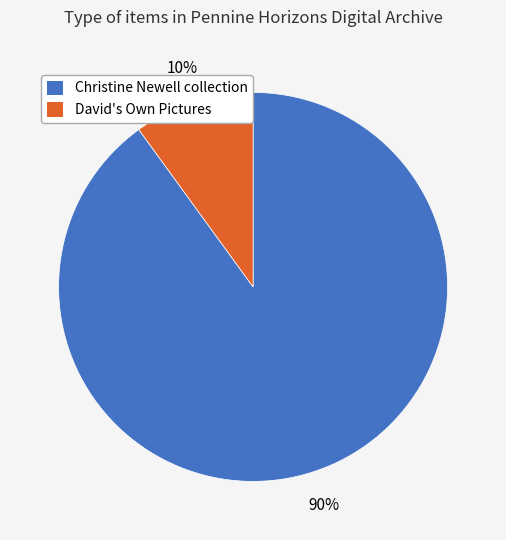

How many slices are in this pie chart?

2